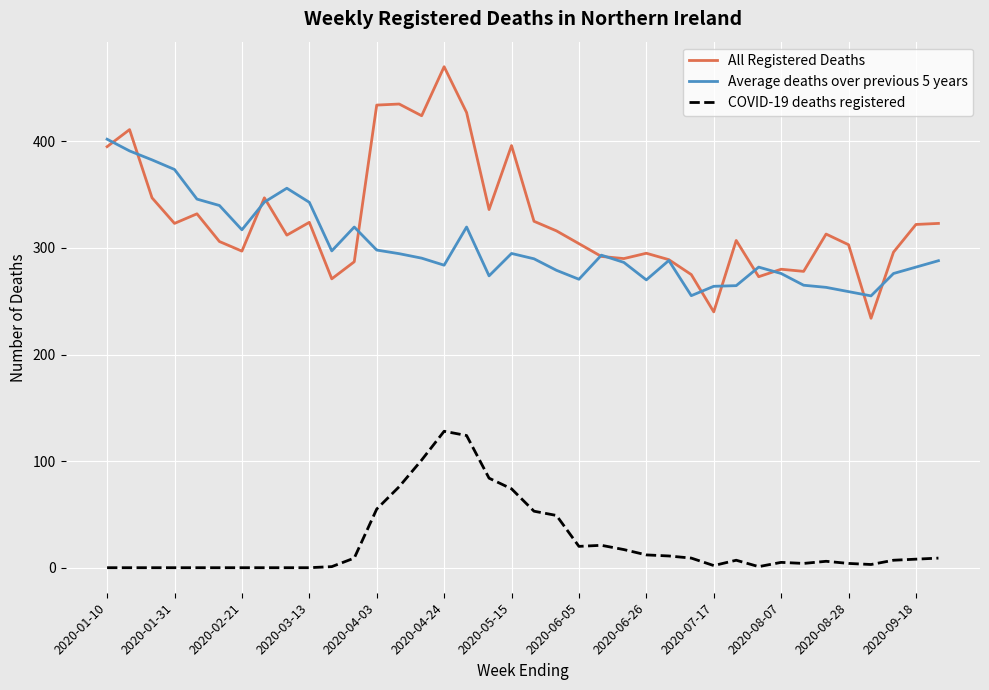

True or false: All Registered Deaths and COVID-19 deaths registered intersect in this chart.

False